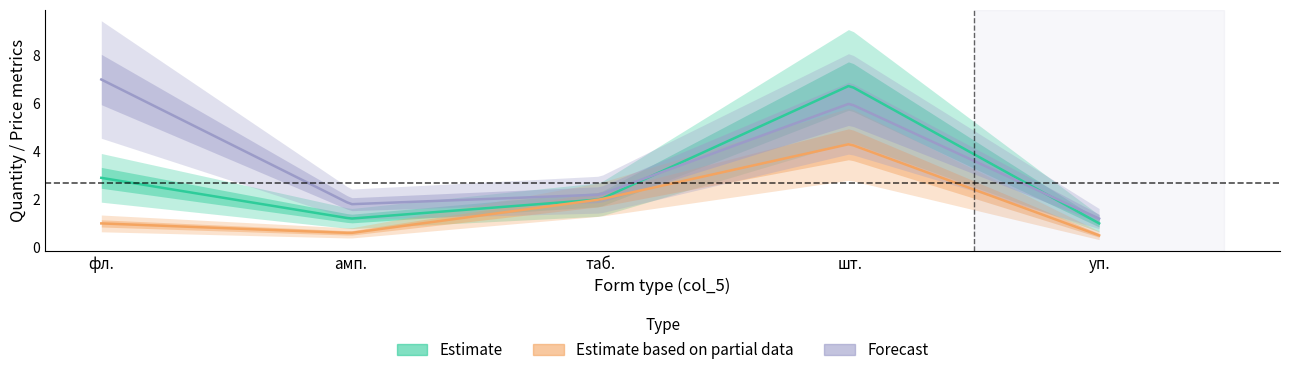

True or false: Estimate based on partial data and Forecast cross at least once.

False